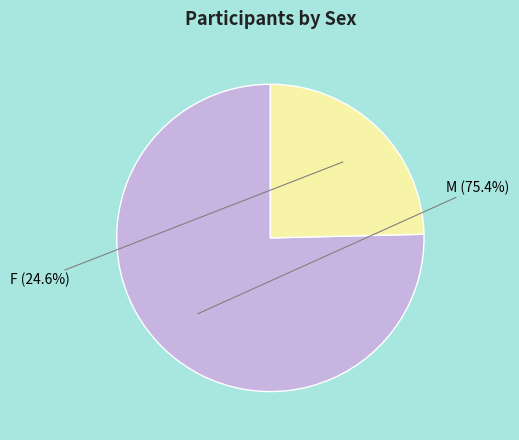

Is it true that F is 25% of the pie?

True